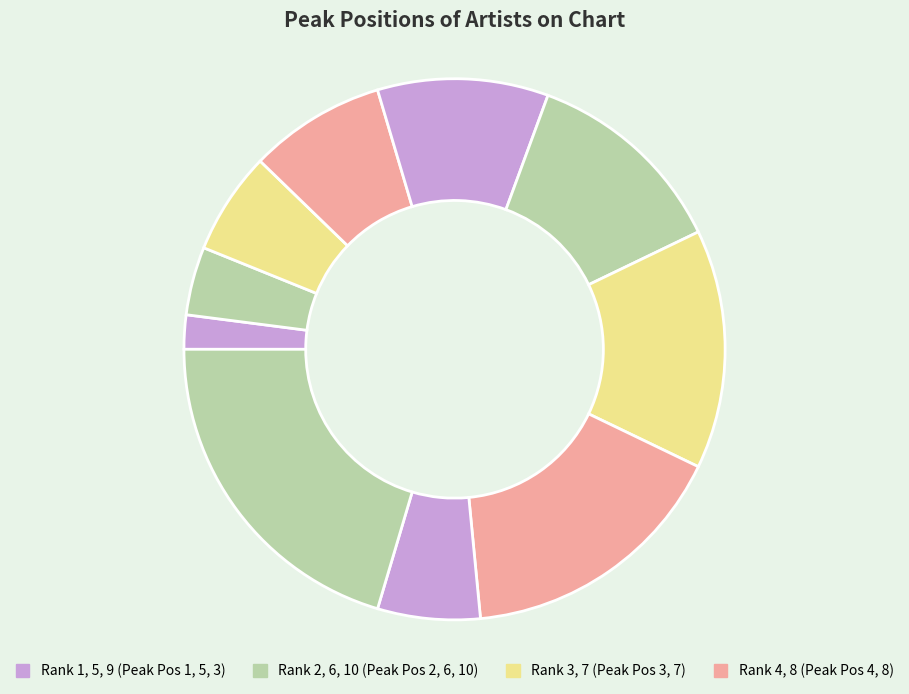

Count the number of slices in the pie.

10